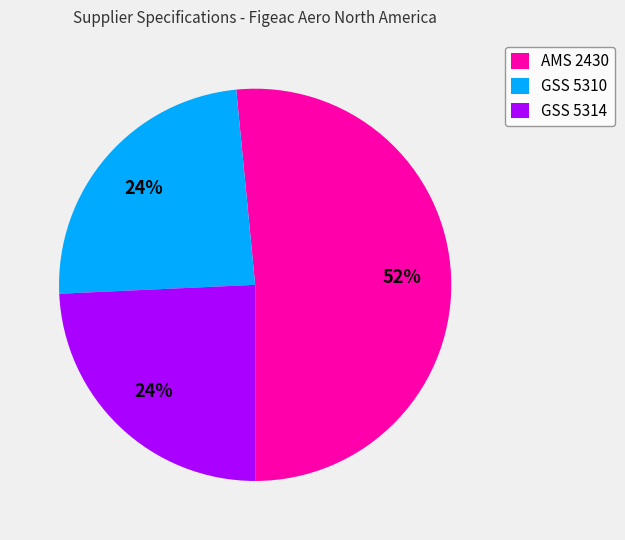

Which slice is the largest?

AMS 2430